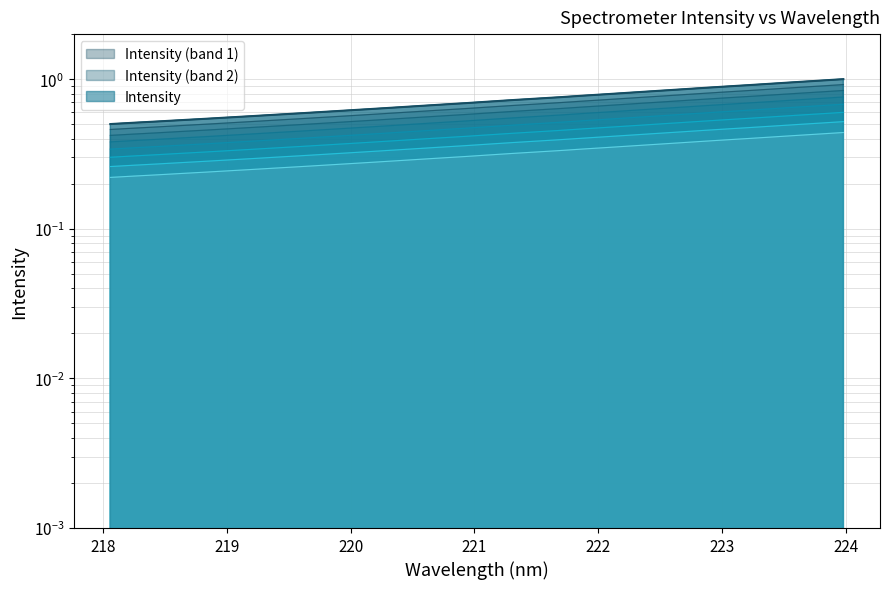

What is the maximum value shown in the chart?

1.0